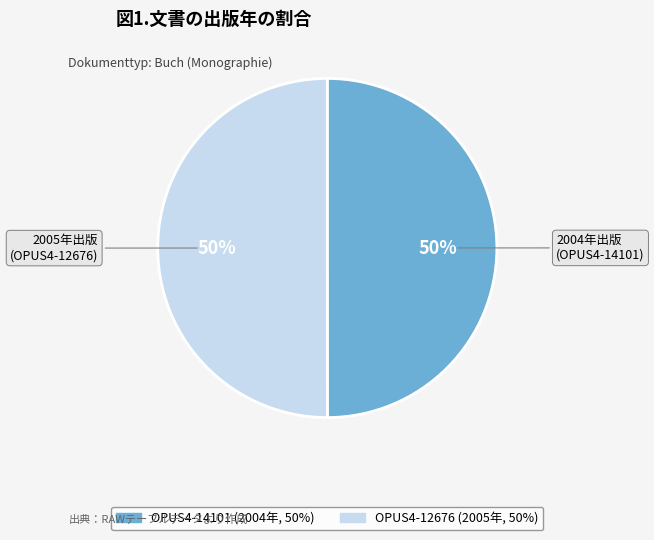

To the nearest percent, what is the combined percentage of OPUS4-12676 and OPUS4-14101?

100%